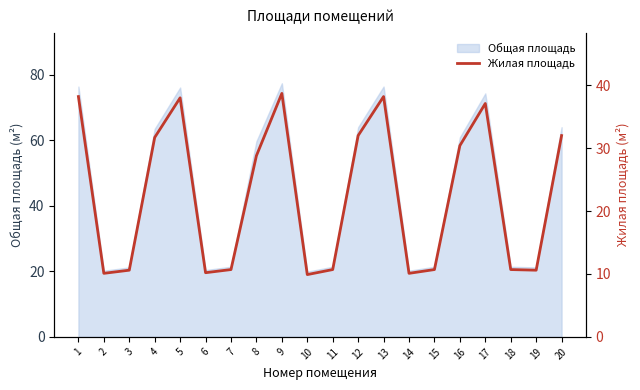

What is the minimum value shown in the chart?

9.9